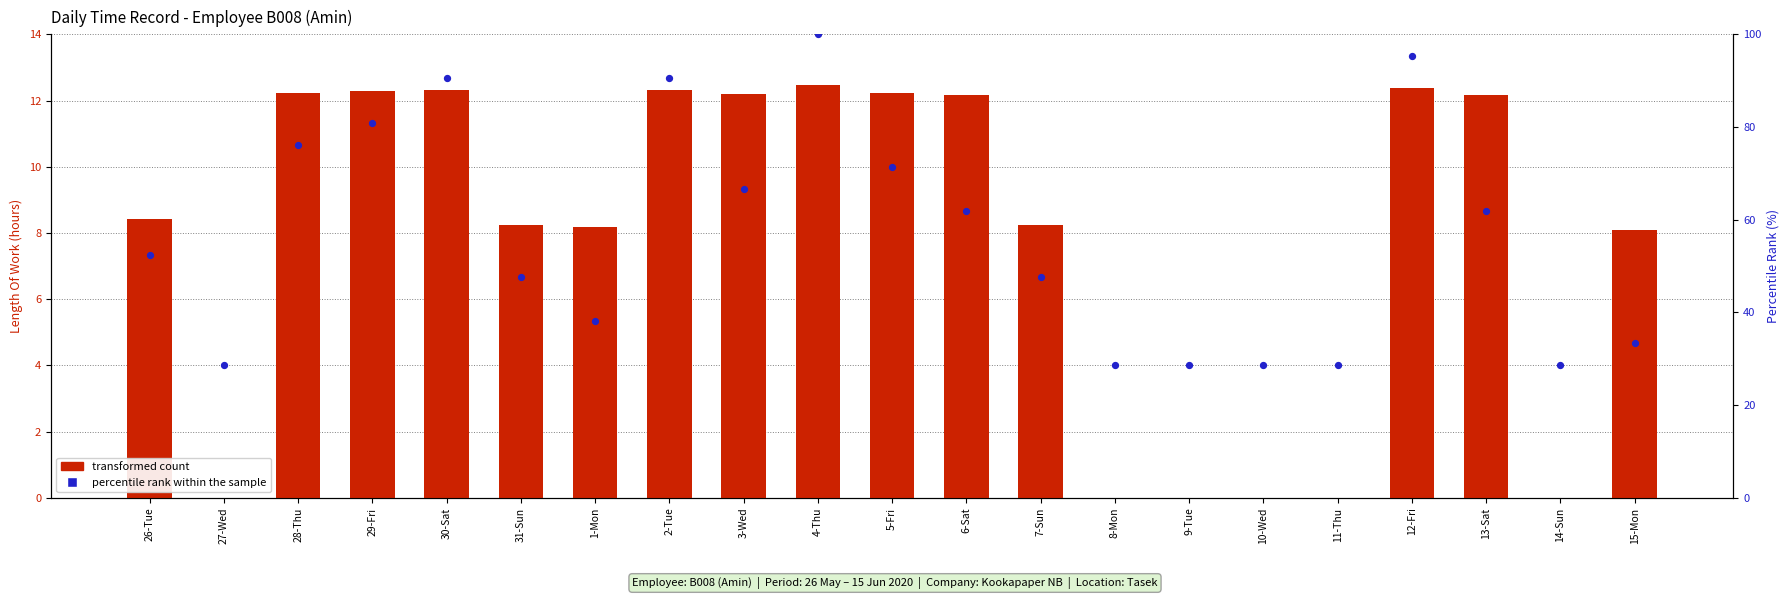

Which series reaches the minimum Y coordinate?

transformed count